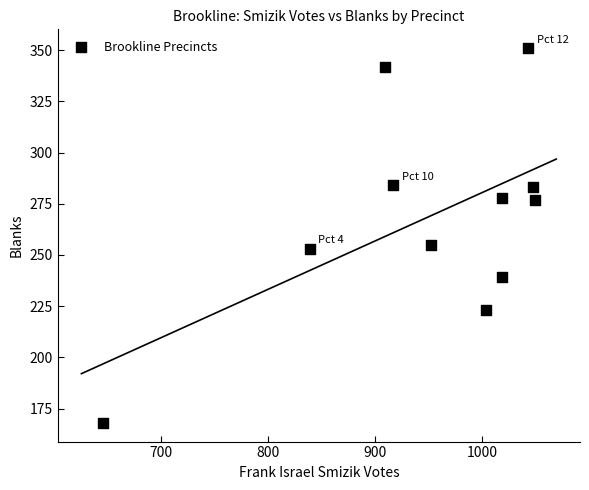

What is the range of X values (max minus min)?

403